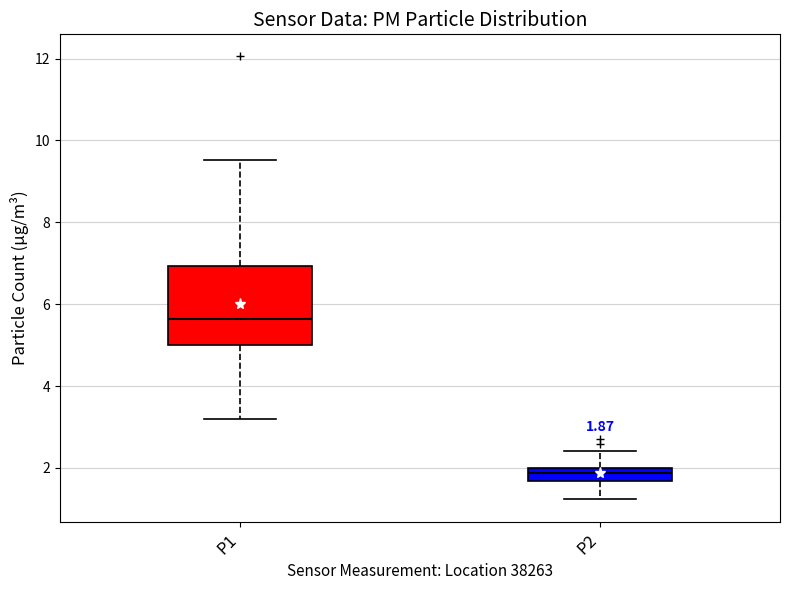

Which box's median line is the highest?

P1